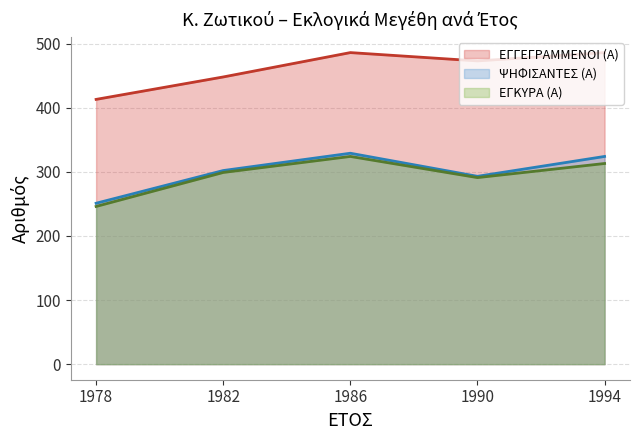

List the labels in order of ΕΓΓΕΓΡΑΜΜΕΝΟΙ (Α) value, smallest first.

1978, 1982, 1990, 1986, 1994